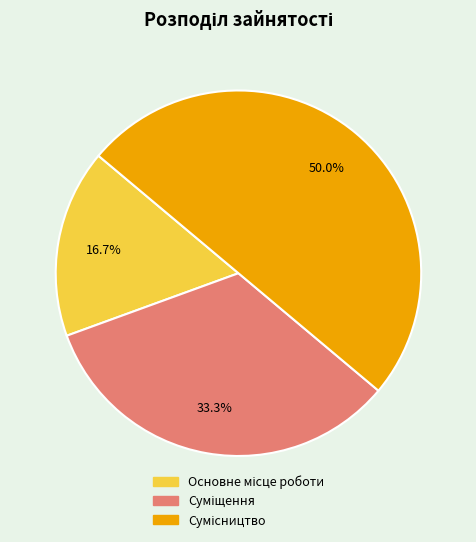

What is the smallest slice in the pie chart?

Основне місце роботи